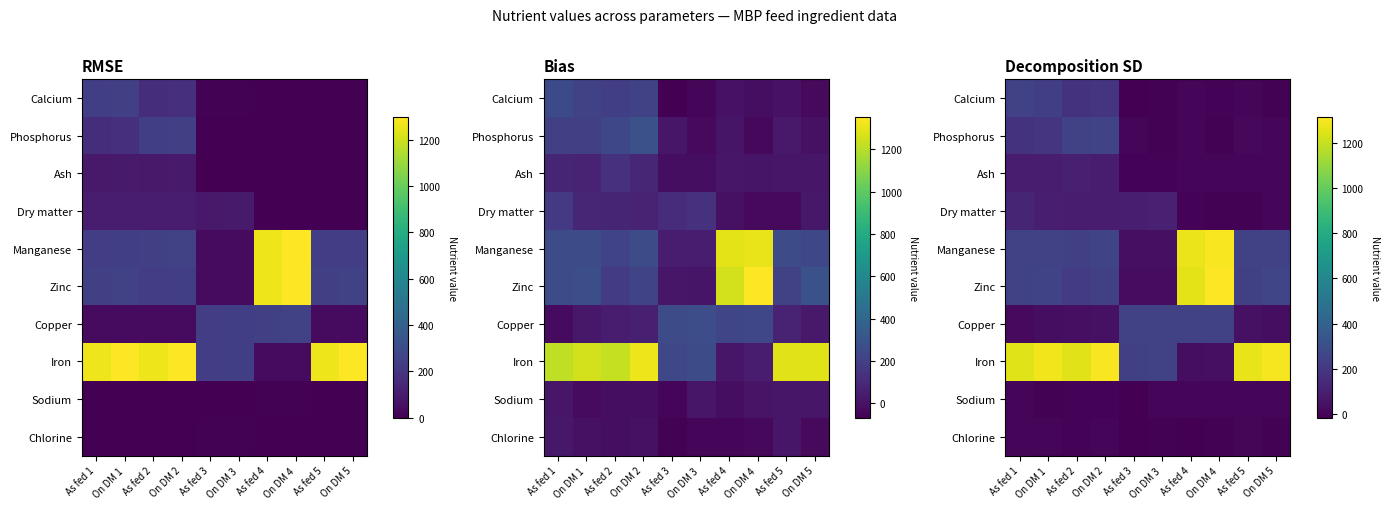

Between As fed 4 and As fed 2, which is larger?

As fed 2